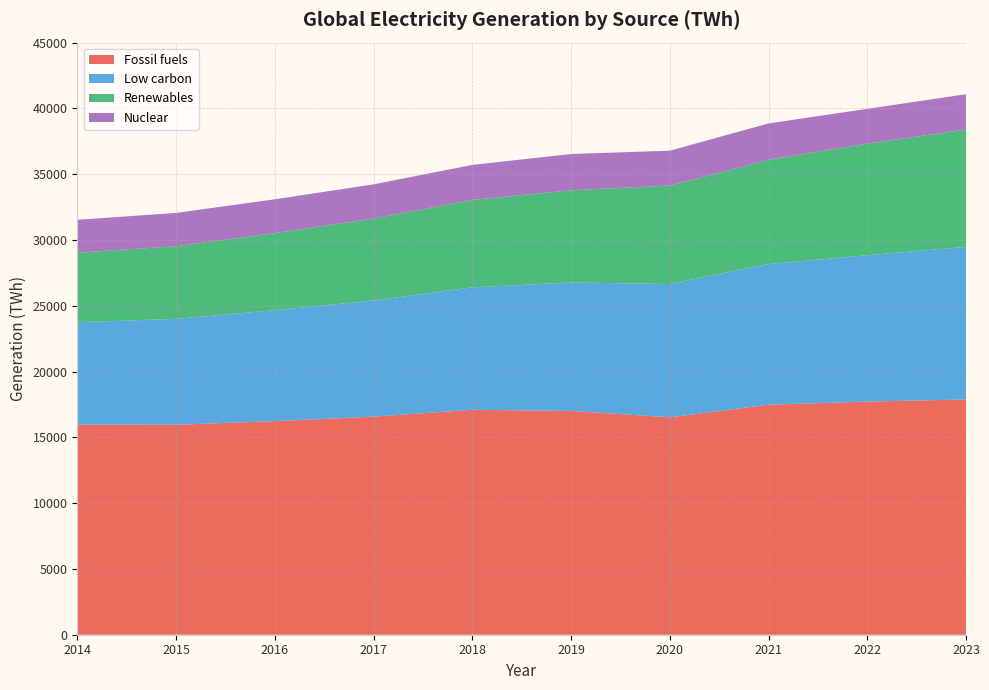

Reading left to right, list all the values displayed in this chart.

Low carbon: 2014=7784.3	2015=8052.1	2016=8429.6	2017=8828.7	2018=9305.8	2019=9764.7	2020=10132.2	2021=10689.4	2022=11124.3	2023=11599.6
Renewables: 2014=5285.6	2015=5519.2	2016=5858.6	2017=6234.5	2018=6647.1	2019=7010.6	2020=7483.8	2021=7927.1	2022=8484.6	2023=8913.9
Nuclear: 2014=2498.7	2015=2532.9	2016=2571.1	2017=2594.2	2018=2658.7	2019=2754.1	2020=2648.4	2021=2762.2	2022=2639.7	2023=2685.7
Fossil fuels: 2014=15965.1	2015=15953.6	2016=16233.2	2017=16574.5	2018=17094.0	2019=17006.5	2020=16522.7	2021=17480.5	2022=17719.2	2023=17879.4